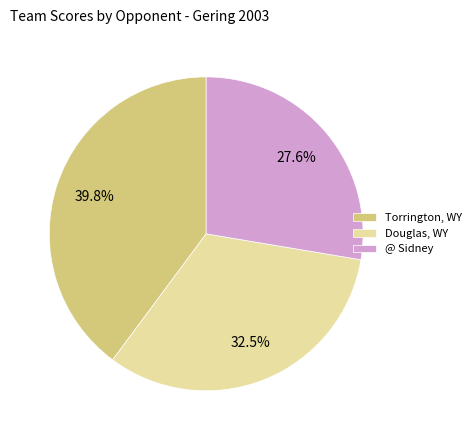

What is the ratio of the value at @ Sidney to the value at Torrington, WY?

0.7